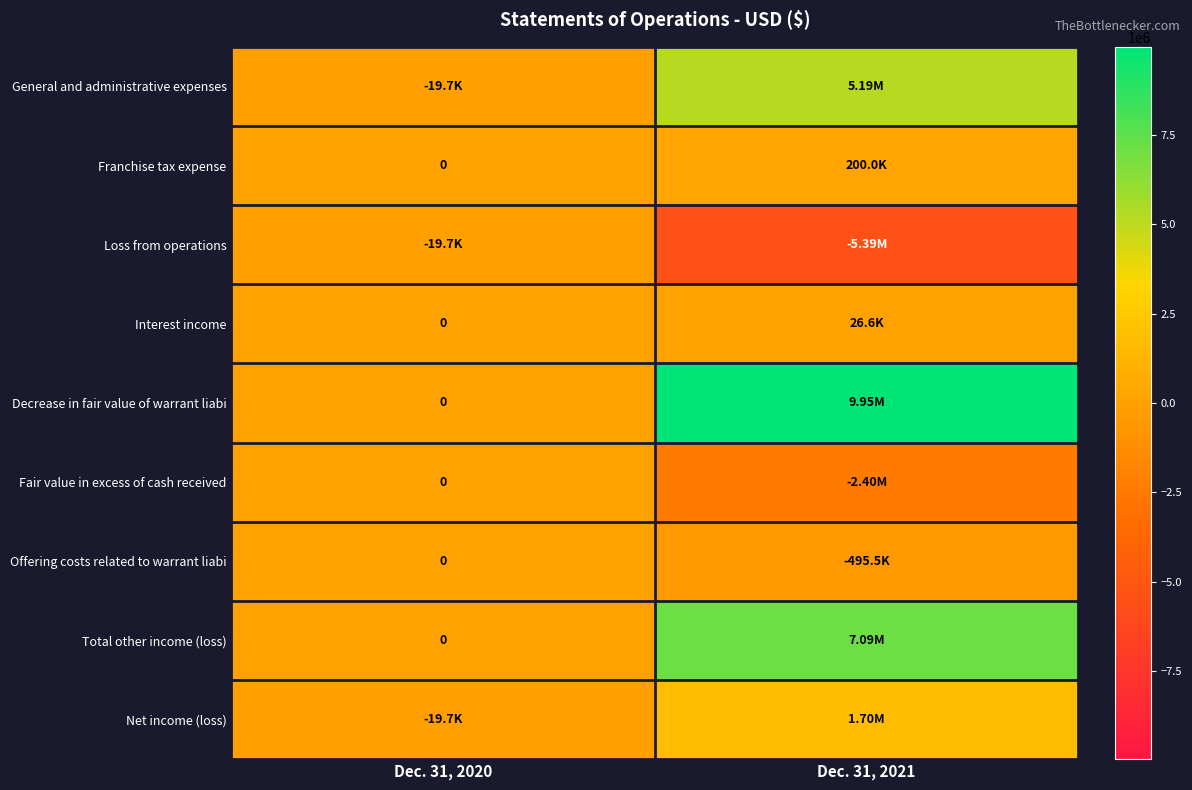

How many data points in Fair value in excess of cash received are less than 0?

1